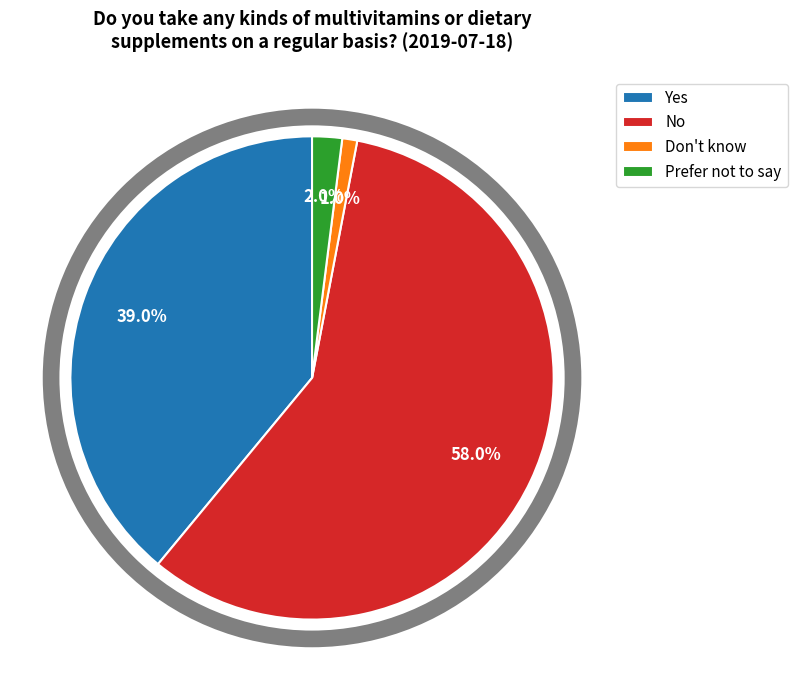

What percentage is NOT represented by Prefer not to say?

98.0%